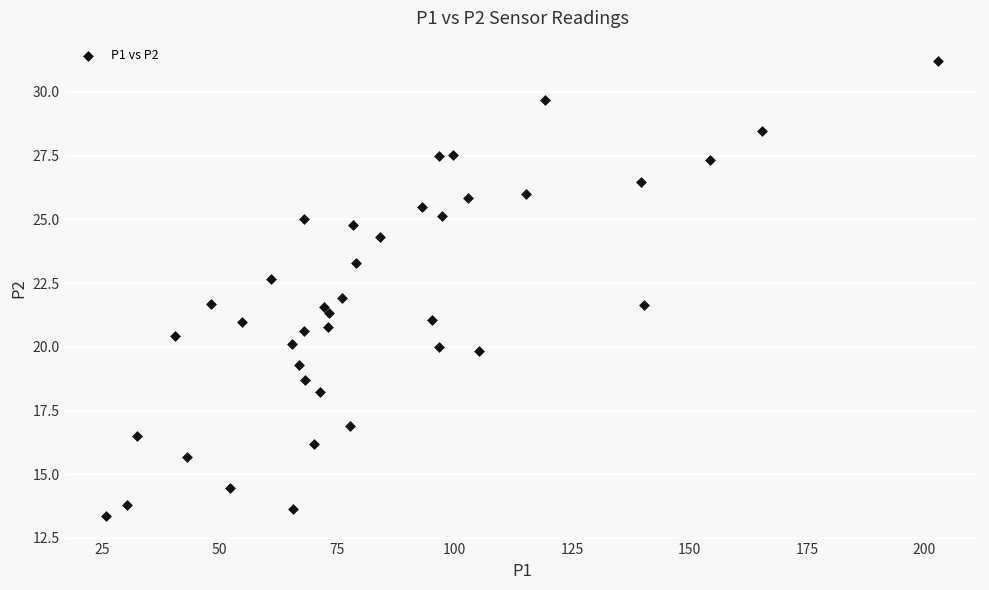

What is the range of Y values (max minus min)?

17.9